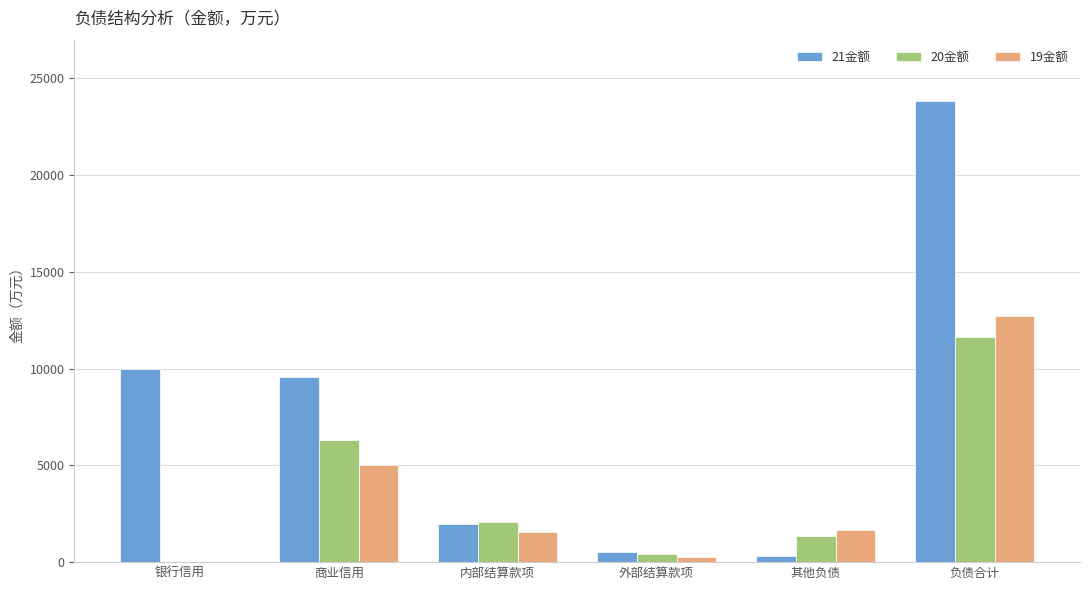

What is the approximate value of 20金额 at 内部结算款项?

2052.1